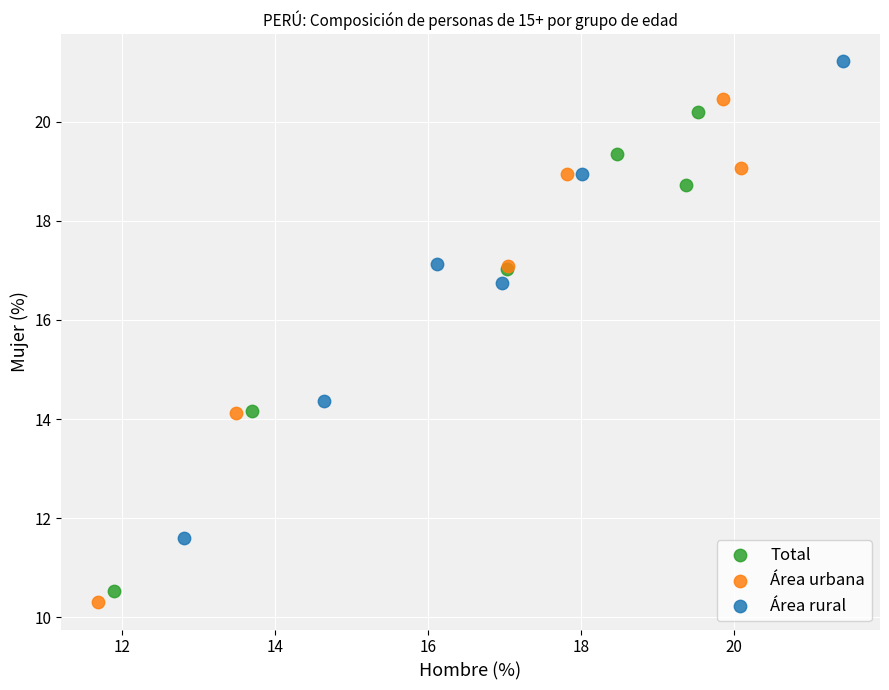

Which series reaches the minimum Y coordinate?

Área urbana